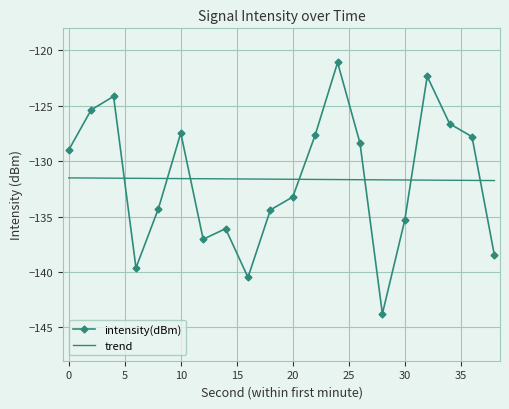

After their last crossing, which series has the higher values: intensity(dBm) or trend?

trend